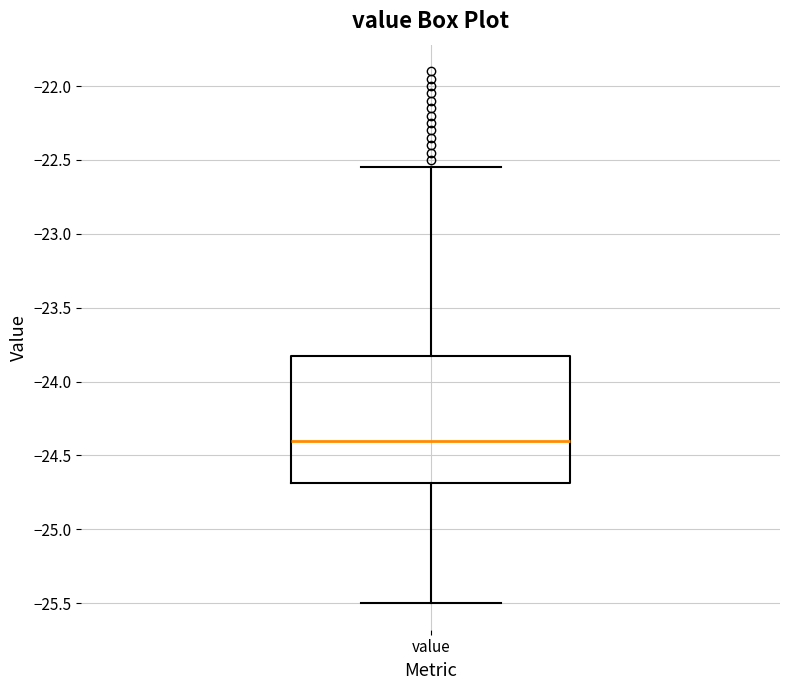

Transcribe this box plot: give where the median line is, the range the box spans, and where the two whiskers end, as read against the y-axis. The values are not printed on the chart, so give them approximately, as read against the axis.

median -24.40, box -24.70 to -23.85, whiskers -25.50 to -22.55